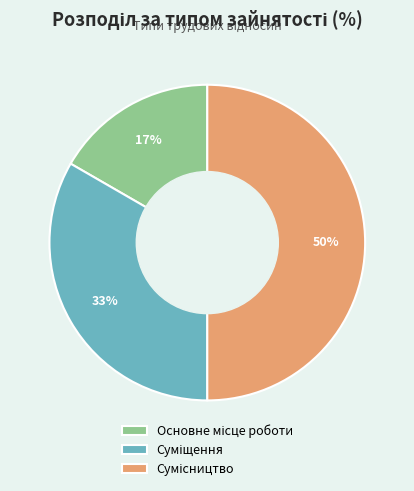

How many slices are in this pie chart?

3